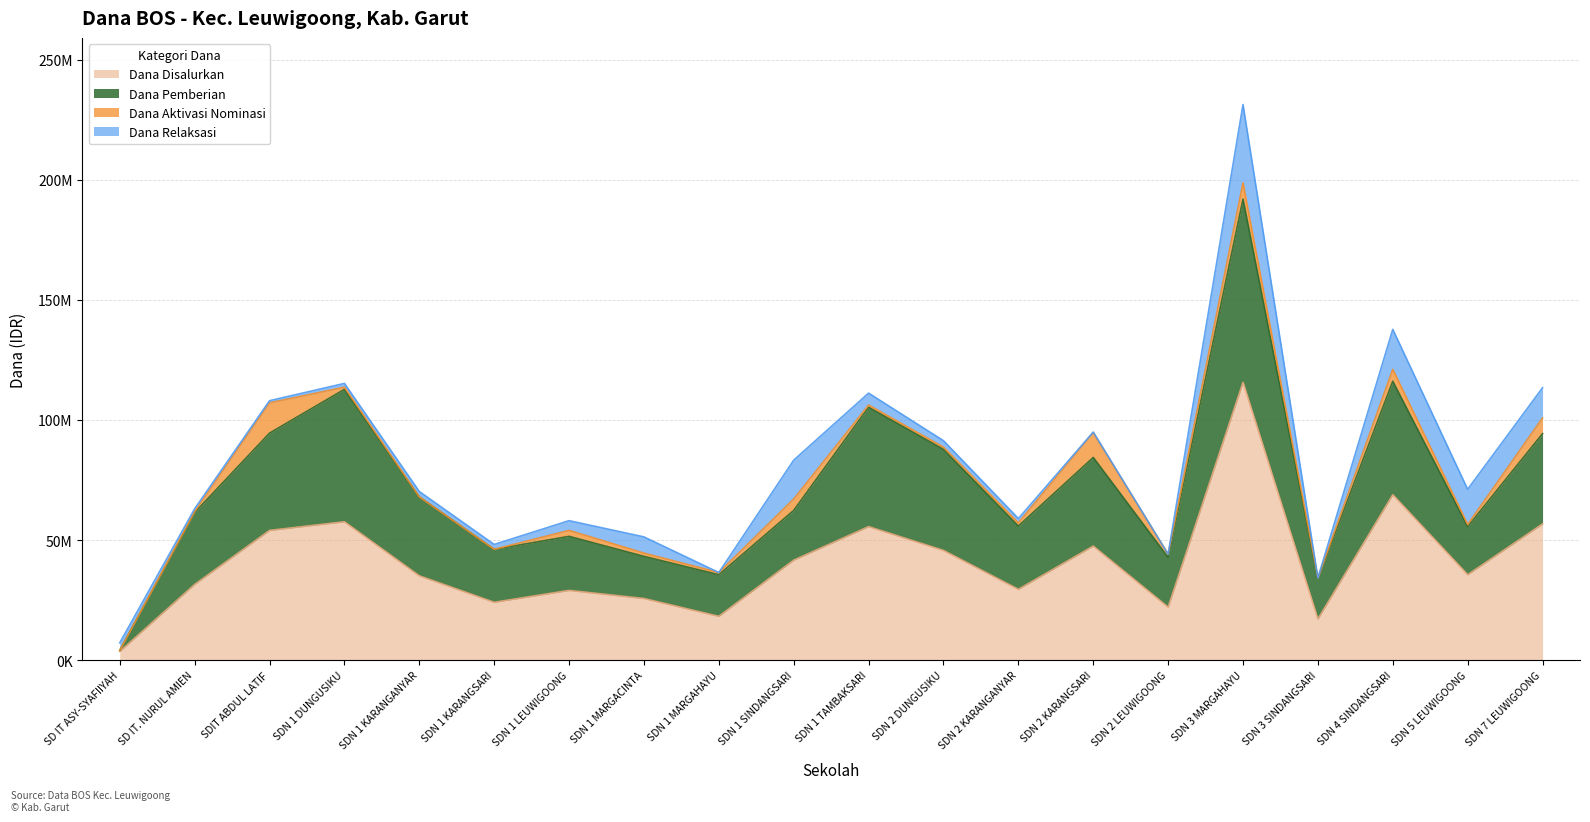

Does the chart have visible grid lines?

Yes